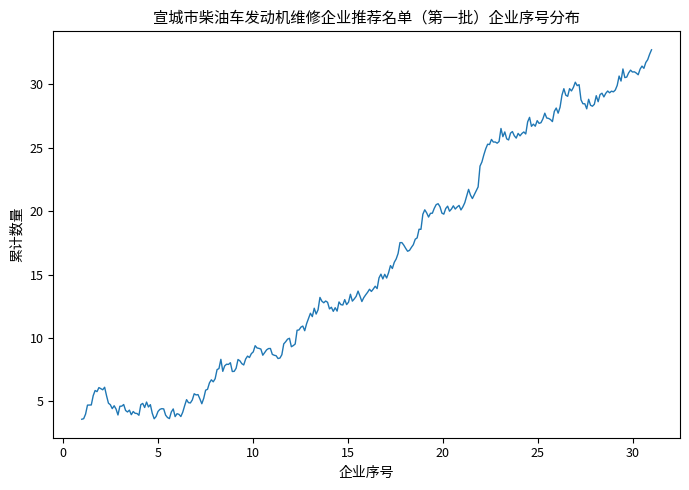

What is the maximum value shown in the chart?

32.7